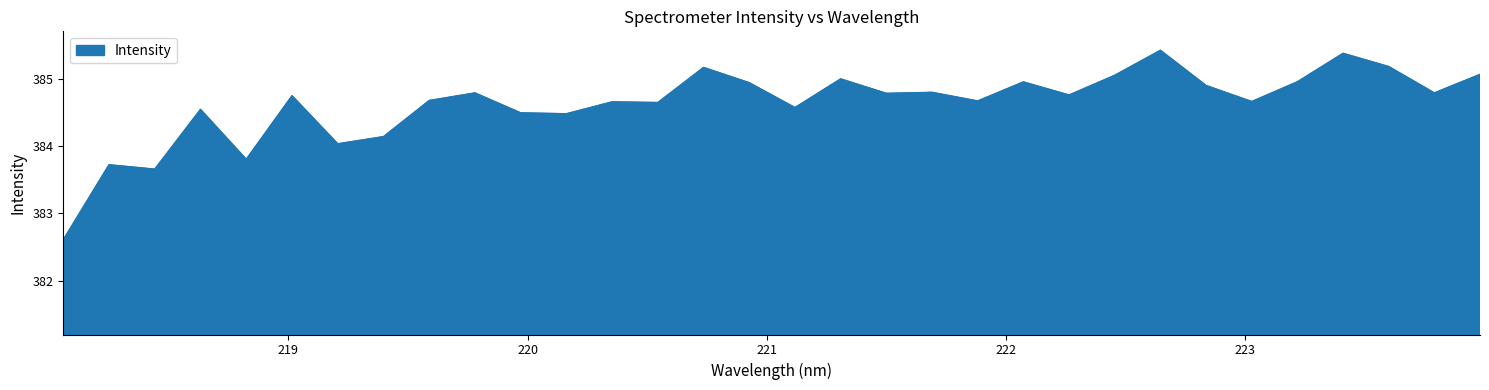

What is the greatest value displayed?

385.4